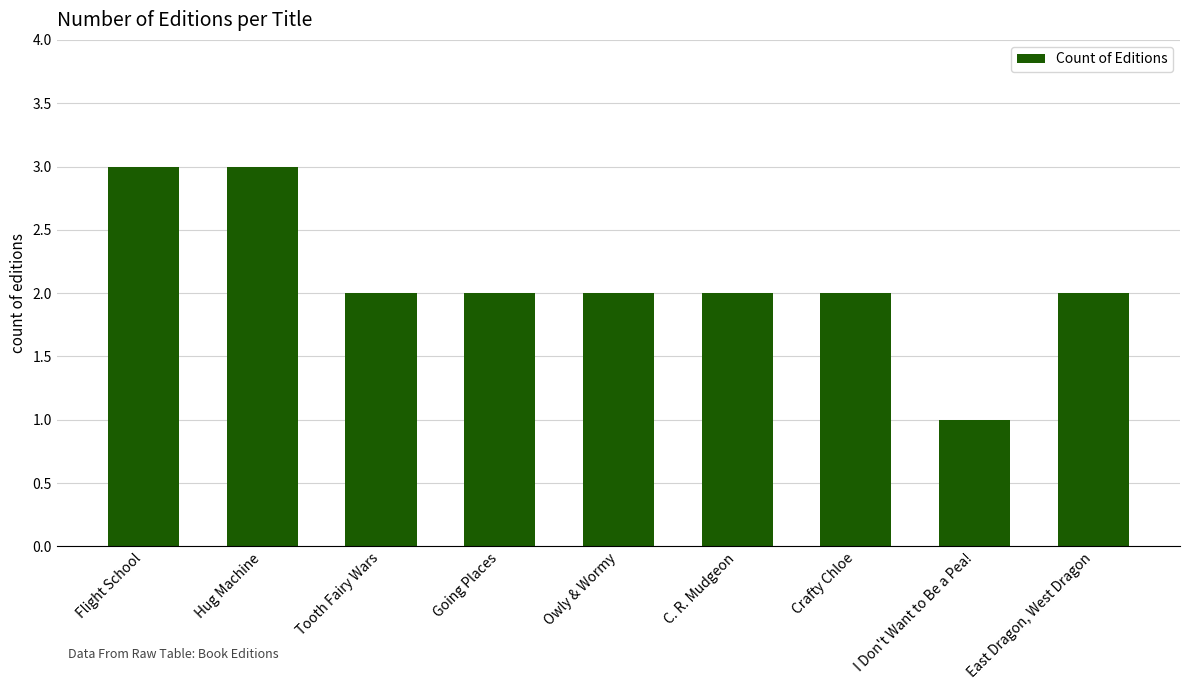

Reading right to left, list all the values displayed in this chart.

East Dragon, West Dragon=2	I Don't Want to Be a Pea!=1	Crafty Chloe=2	C. R. Mudgeon=2	Owly & Wormy=2	Going Places=2	Tooth Fairy Wars=2	Hug Machine=3	Flight School=3